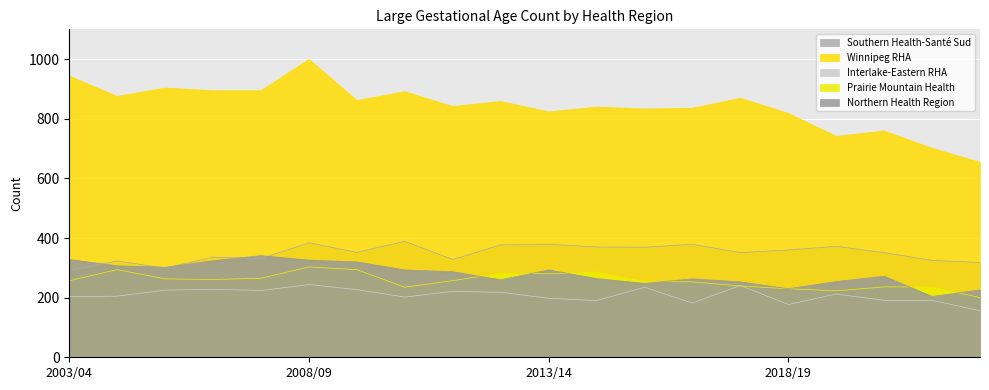

At which label does Northern Health Region first exceed 287?

2003/04